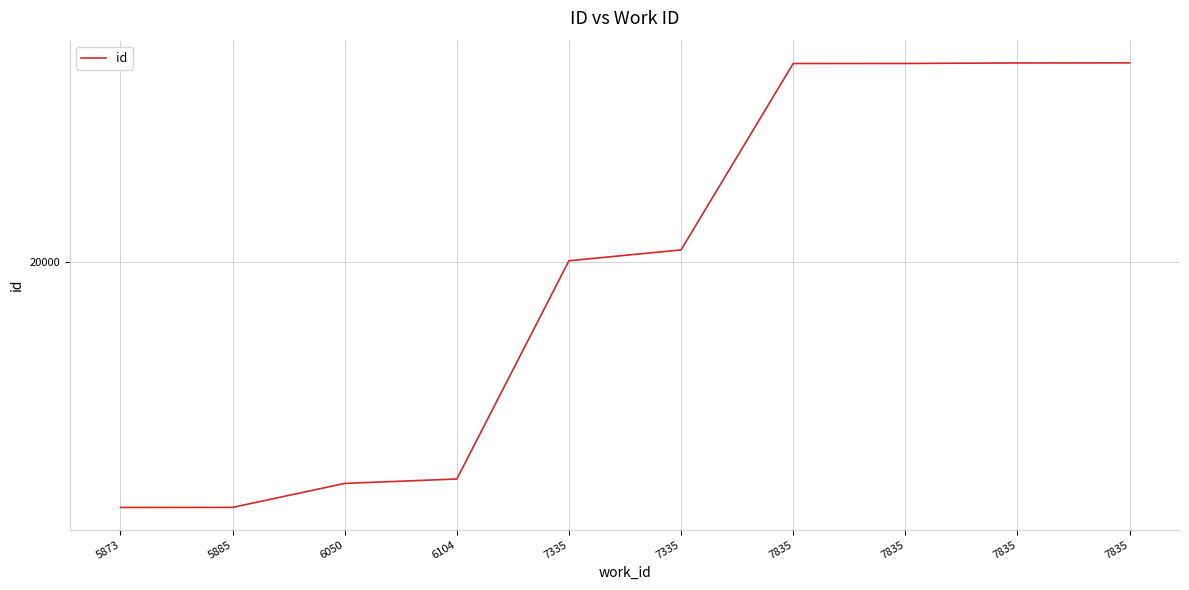

What is the difference between the values at 7835 and 7835?

11